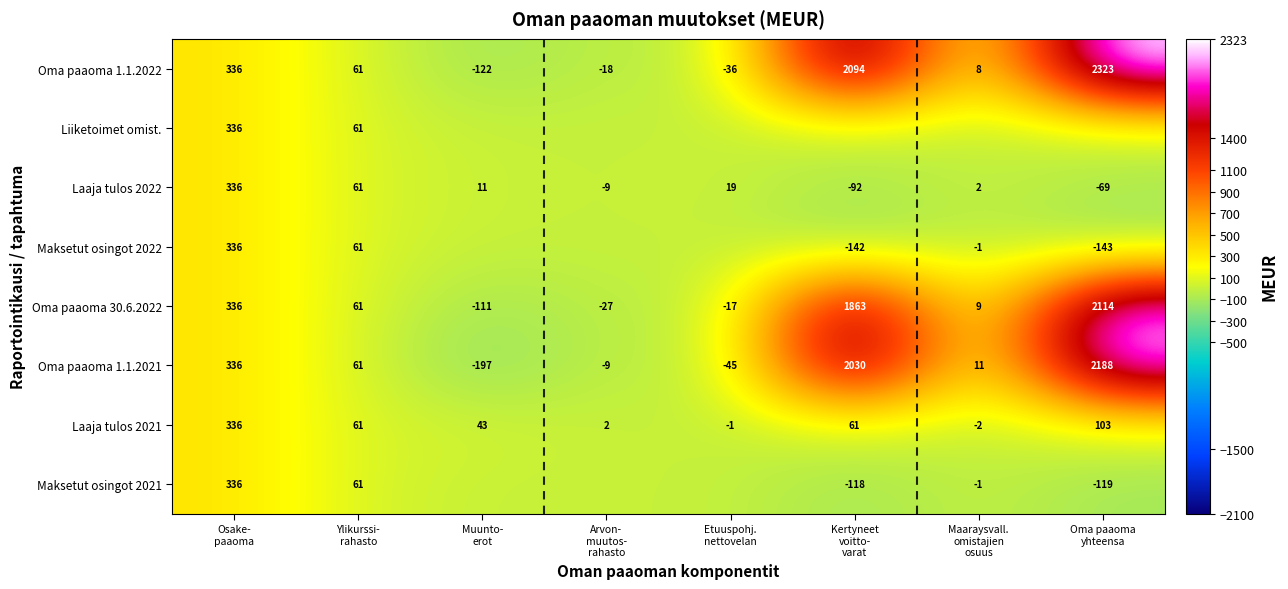

What is the sum of all Laaja tulos 2021 values?

603